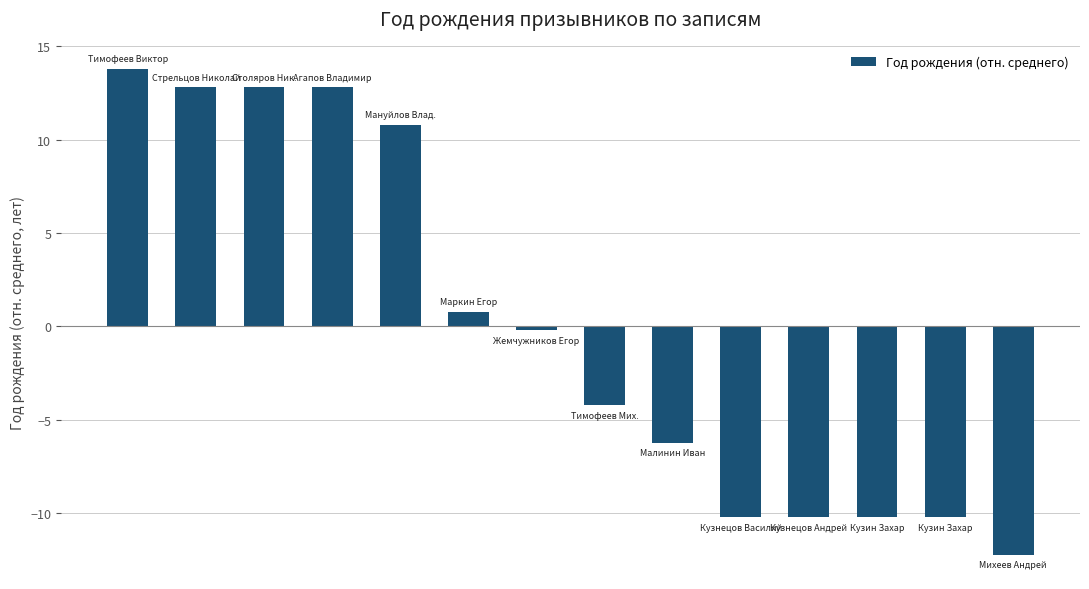

What is the difference between the maximum and minimum values?

26.0